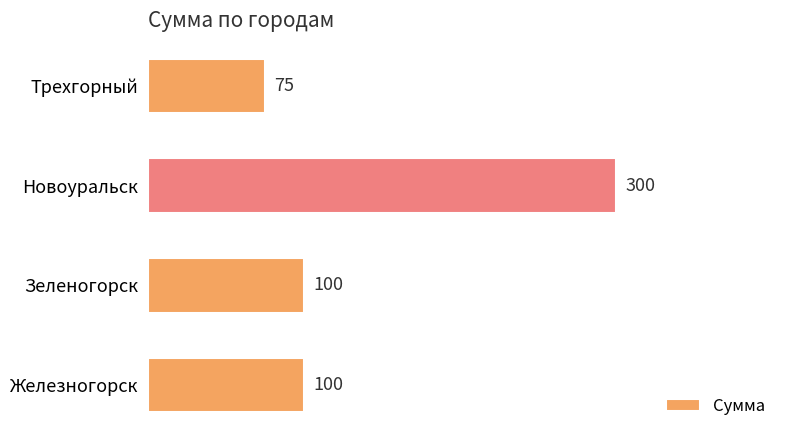

What is the difference between the values at Новоуральск and Зеленогорск?

200